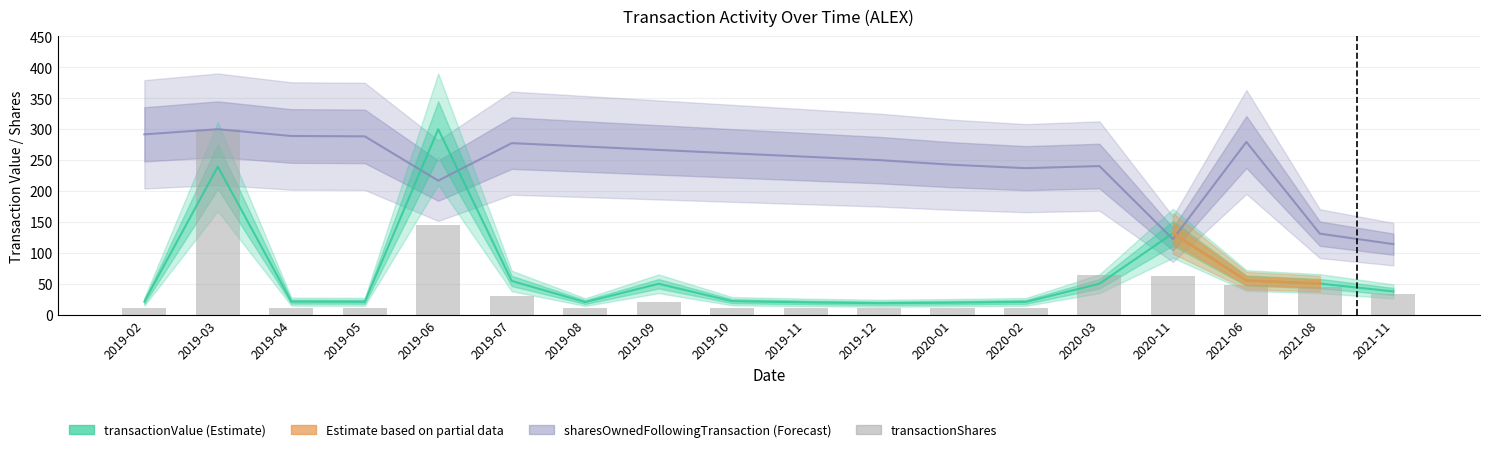

What is the total value across all series at 2019-12?

281.2